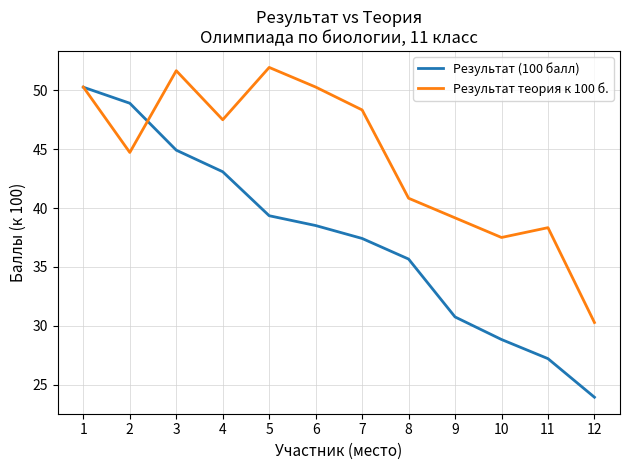

Which series has the largest total across all categories?

Результат теория к 100 б.